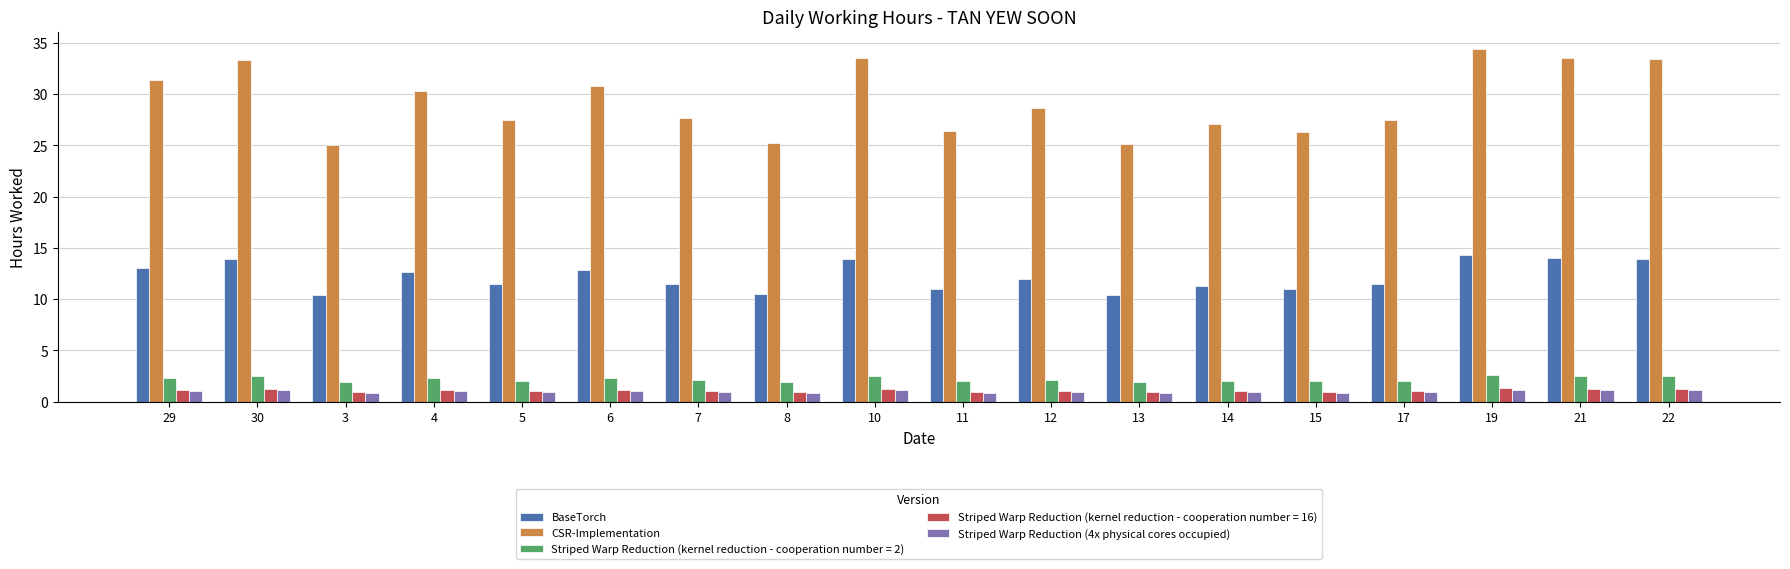

What is the maximum value for Striped Warp Reduction (kernel reduction - cooperation number = 16)?

1.3